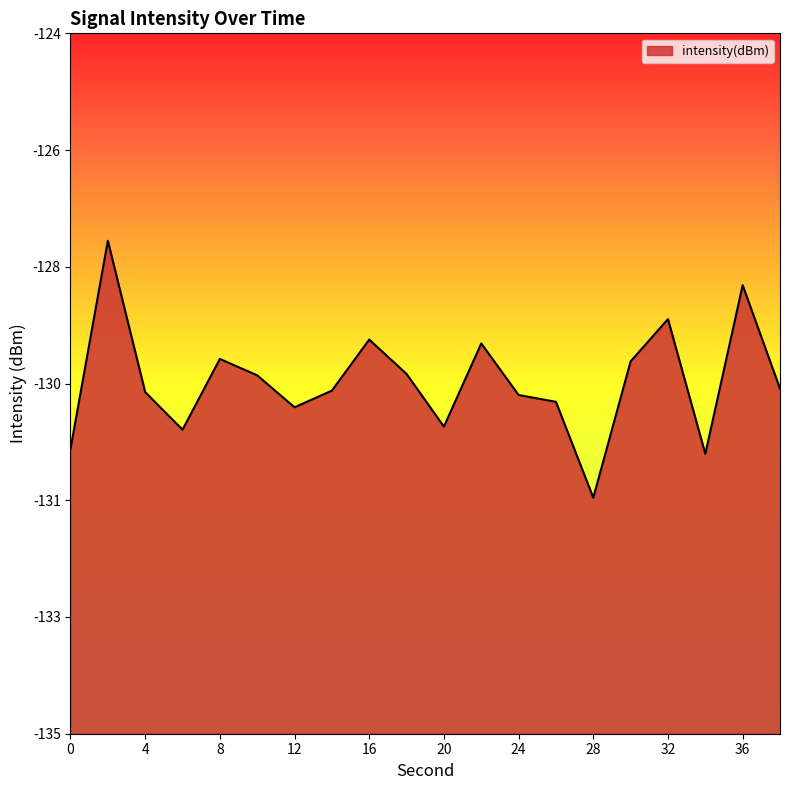

Count the number of categories in the chart.

20